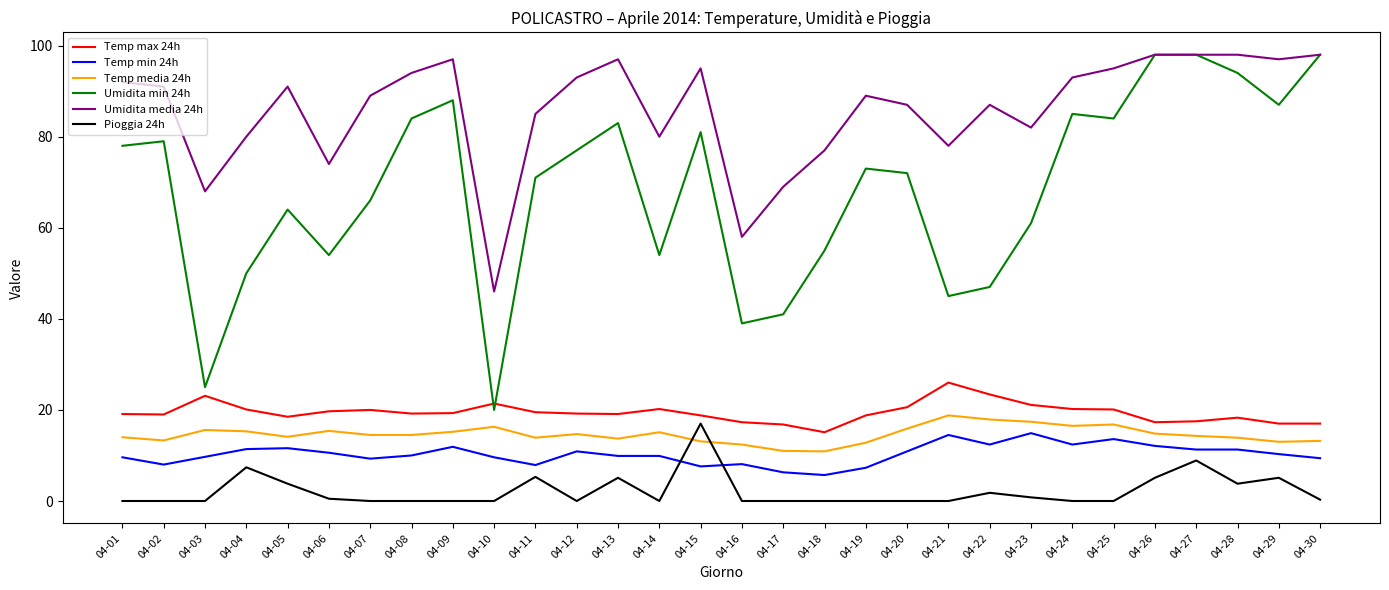

True or false: Temp media 24h and Umidita media 24h intersect in this chart.

False